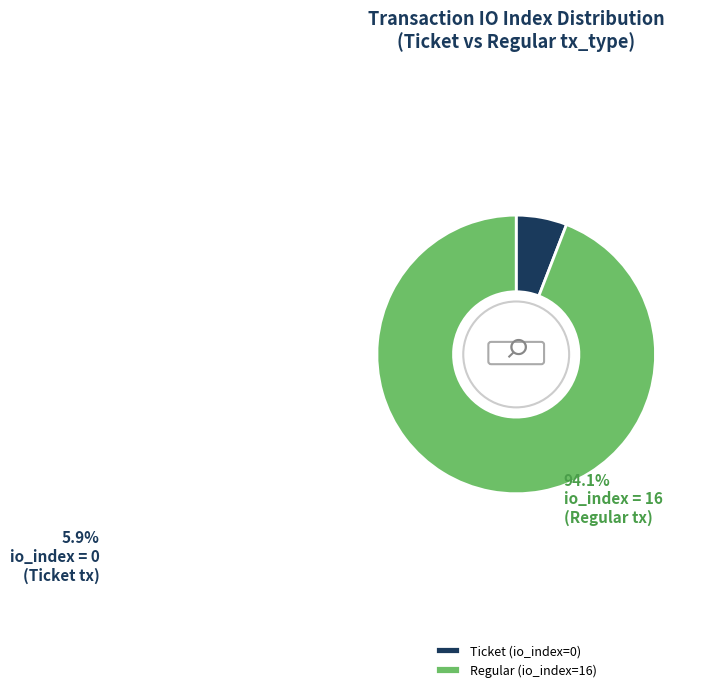

To the nearest percent, what is the average slice percentage?

50%